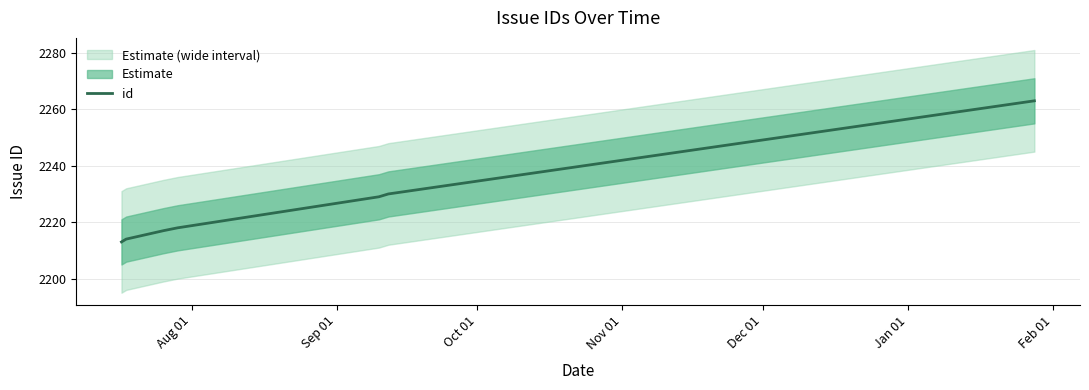

What is the label of the 1st point from the right?

Feb 01